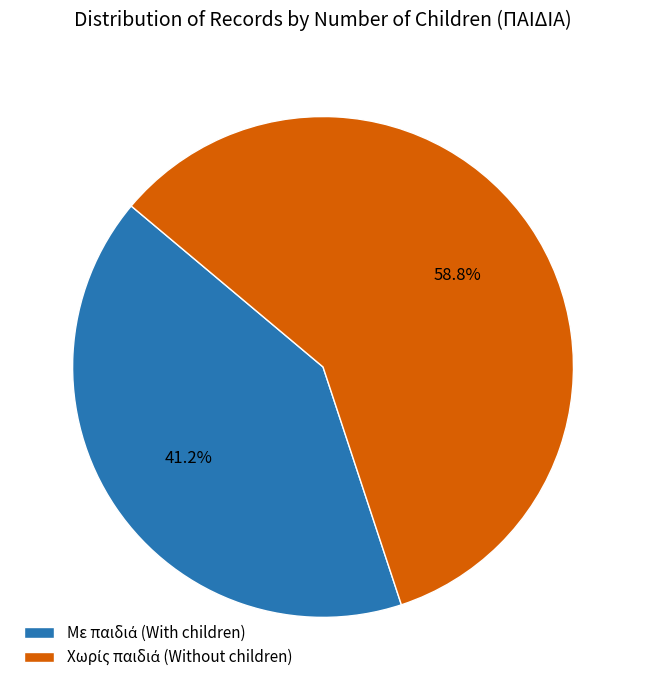

Does any single category account for the majority?

Yes